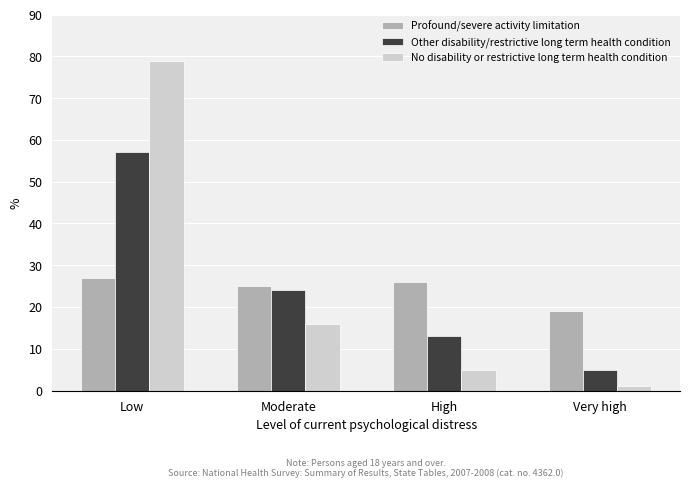

Which series has the largest range (max minus min)?

No disability or restrictive long term health condition